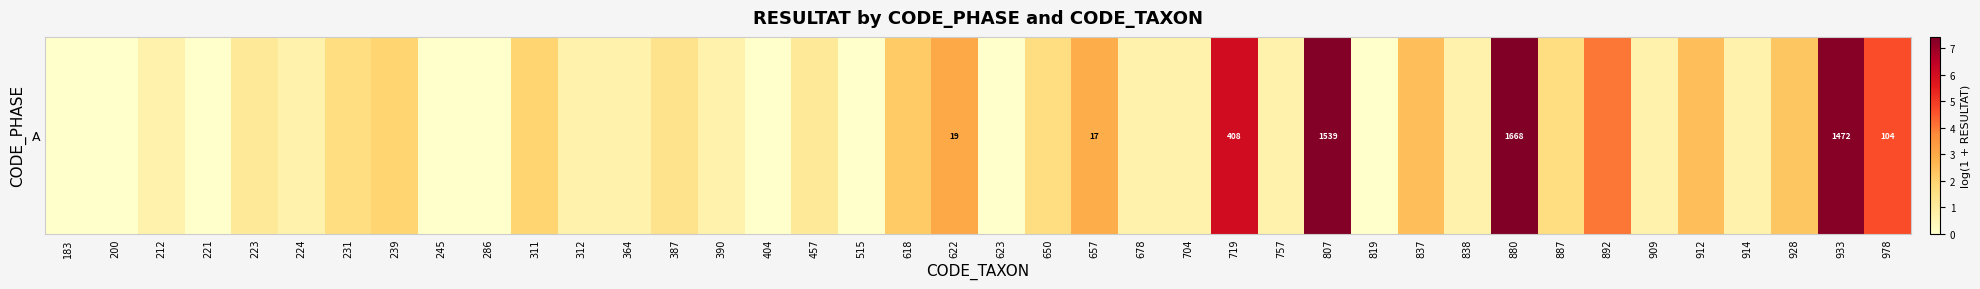

Reading left to right, list all the values displayed in this chart.

183=0.0	200=0.0	212=0.7	221=0.0	223=1.1	224=0.7	231=1.6	239=1.9	245=0.0	286=0.0	311=1.9	312=0.7	364=0.7	387=1.4	390=0.7	404=0.0	457=1.1	515=0.0	618=2.2	622=3.0	623=0.0	650=1.6	657=2.9	678=0.7	704=0.7	719=6.0	757=0.7	807=7.3	819=0.0	837=2.5	838=0.7	880=7.4	887=1.6	892=4.0	909=0.7	912=2.5	914=0.7	928=2.3	933=7.3	978=4.7